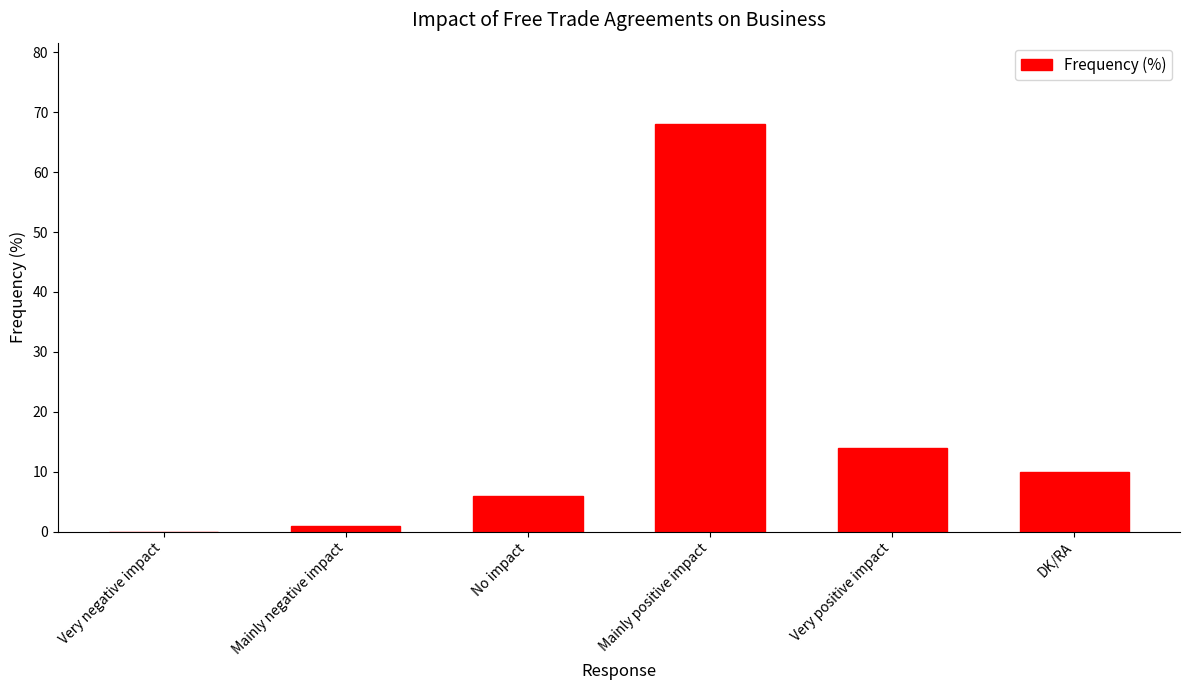

Reading left to right, list all the values displayed in this chart.

Very negative impact=0	Mainly negative impact=1	No impact=6	Mainly positive impact=68	Very positive impact=14	DK/RA=10